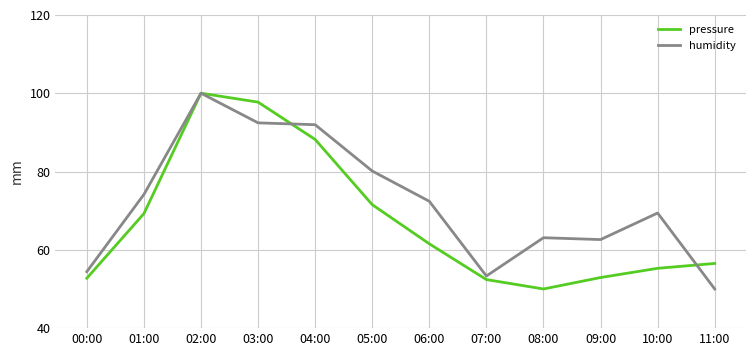

The value of pressure at 00:00 is 88.6. True or false?

False